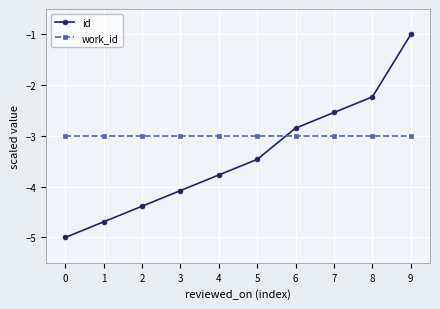

What is the difference between the second highest and minimum values in the id series?

2.8